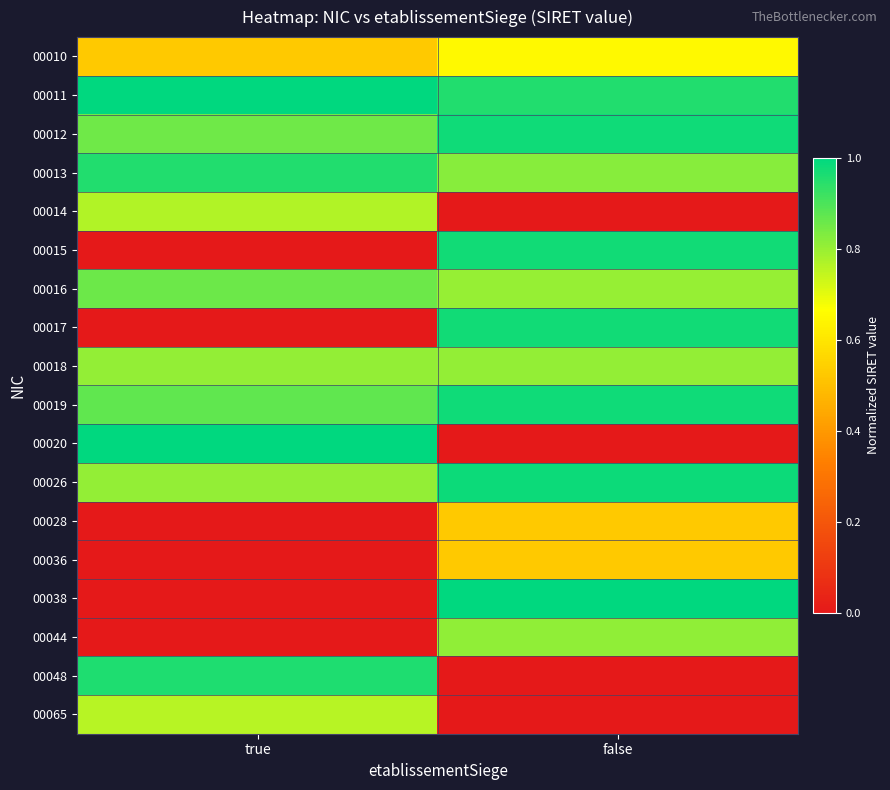

Reading left to right, what are all the values shown in this chart?

00010: true=0.5	false=0.7
00011: true=1.0	false=1.0
00012: true=0.9	false=1.0
00013: true=1.0	false=0.8
00014: true=0.8	false=0.0
00015: true=0.0	false=1.0
00016: true=0.9	false=0.8
00017: true=0.0	false=1.0
00018: true=0.8	false=0.8
00019: true=0.9	false=1.0
00020: true=1.0	false=0.0
00026: true=0.8	false=1.0
00028: true=0.0	false=0.5
00036: true=0.0	false=0.5
00038: true=0.0	false=1.0
00044: true=0.0	false=0.8
00048: true=1.0	false=0.0
00065: true=0.8	false=0.0